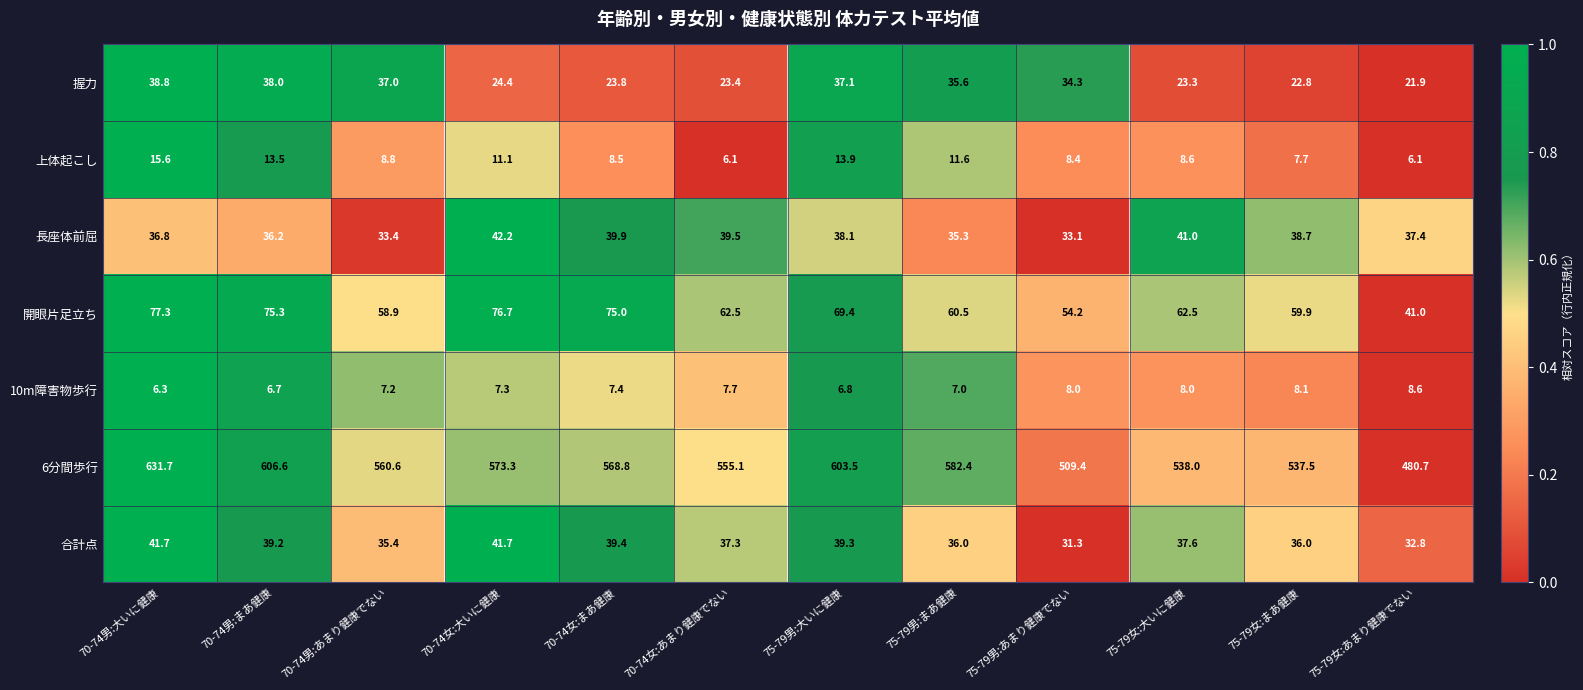

At how many categories does at least one series exceed 473?

12